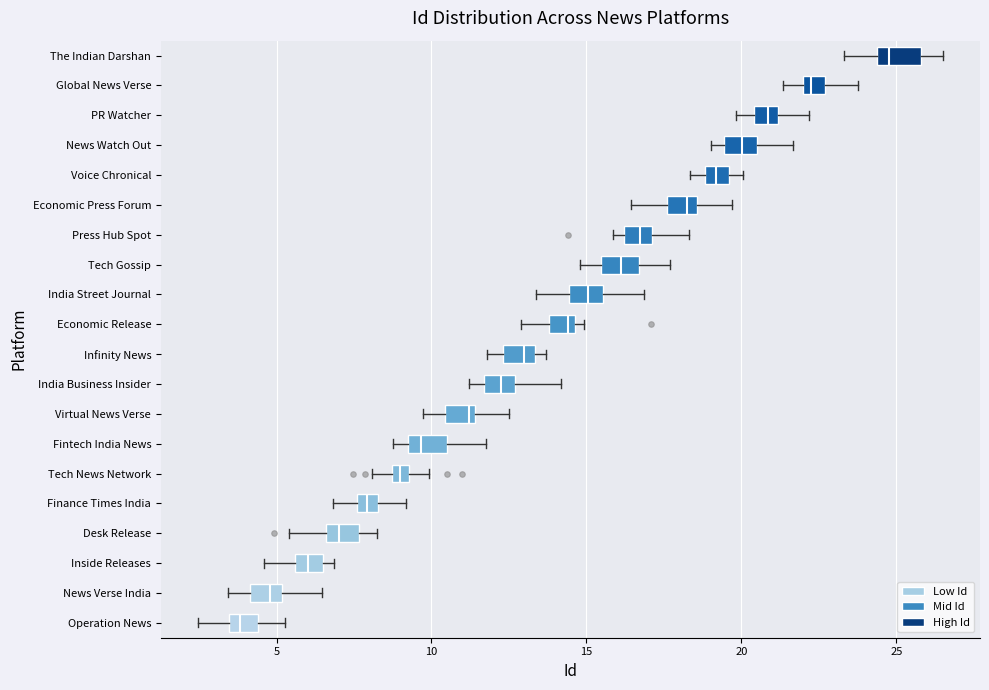

Which box has the furthest to the left median line?

Operation News